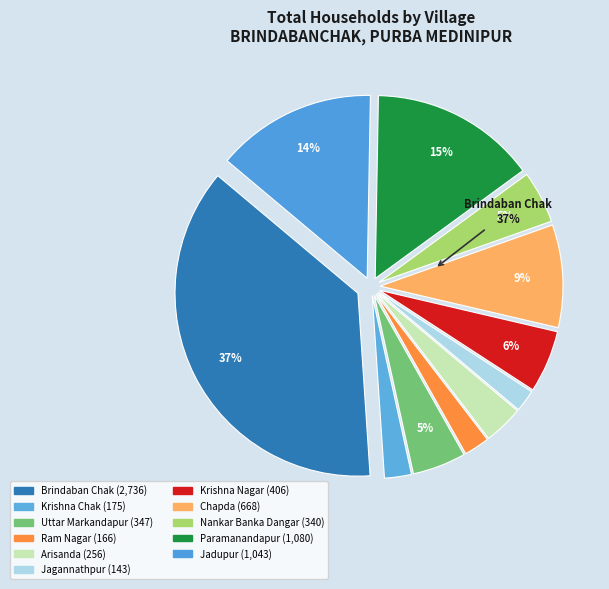

Does Paramanandapur account for over 50% of the chart?

No